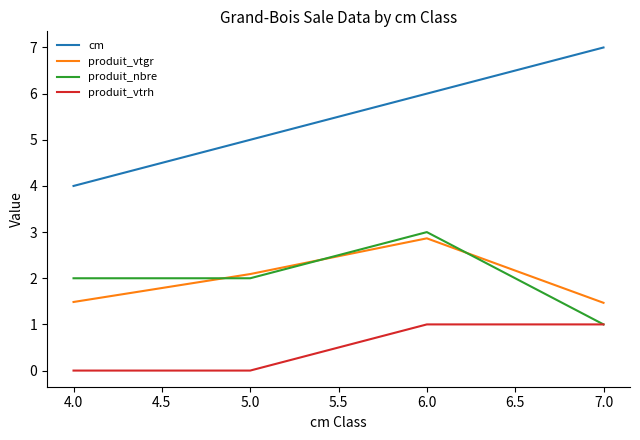

At which category is the sum across all series the highest?

6.0